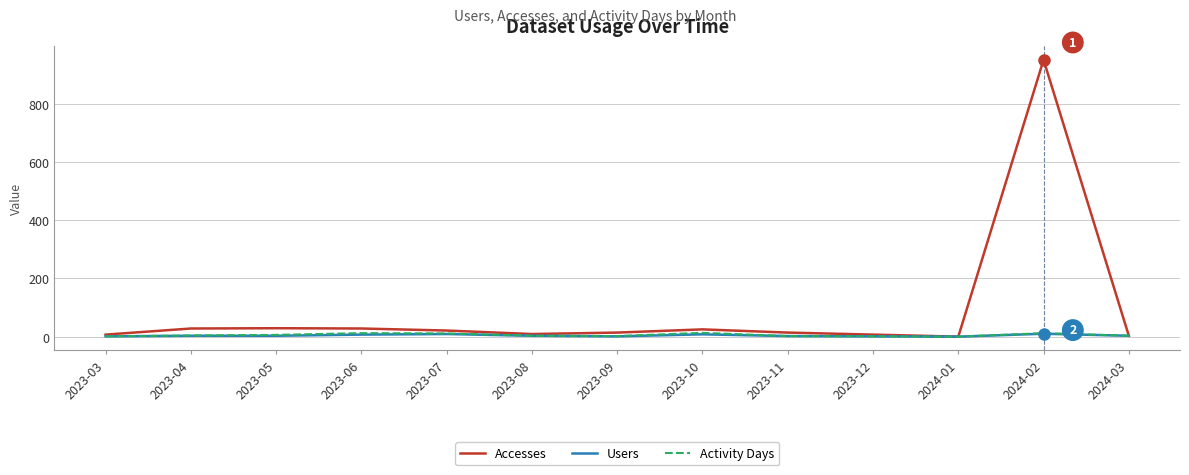

How many distinct data groups are displayed?

3